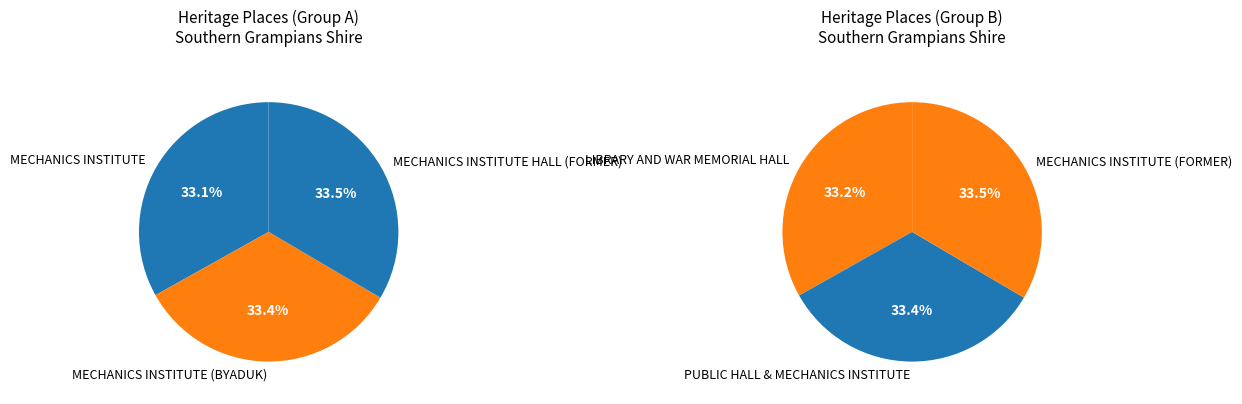

Is there a majority slice in this chart?

No